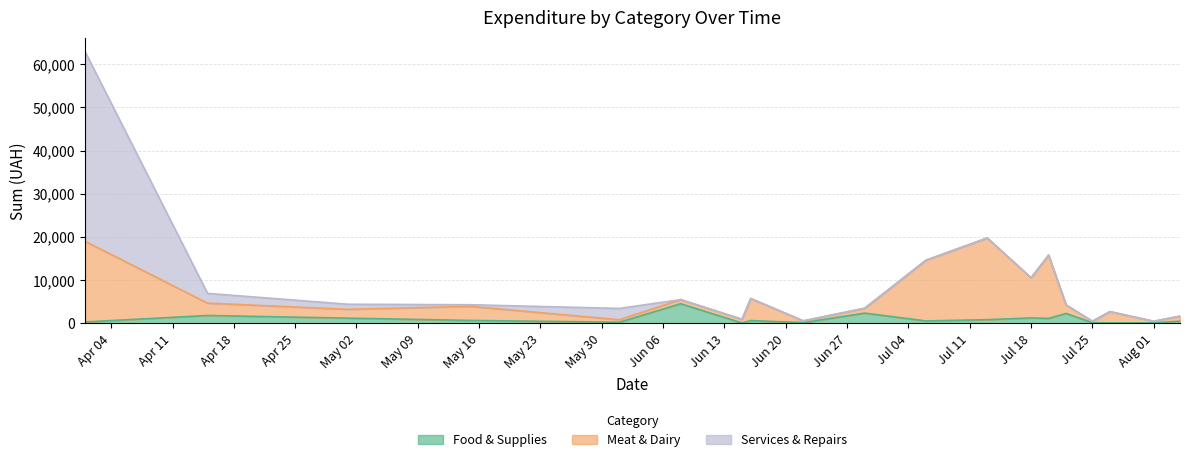

At which label does Meat & Dairy reach its minimum?

Aug 01